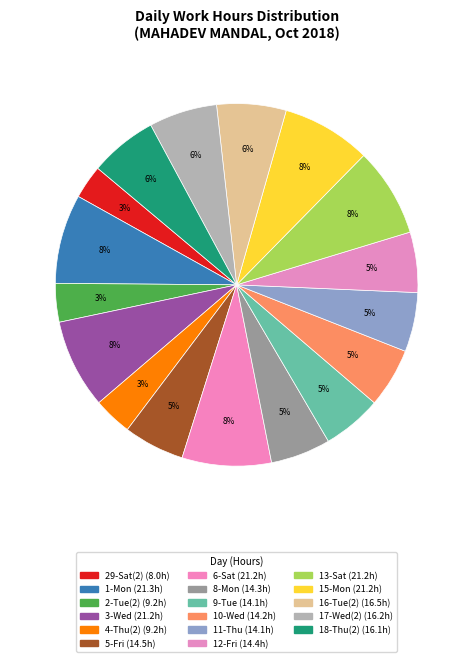

Which has a higher value, 9-Tue or 13-Sat?

13-Sat